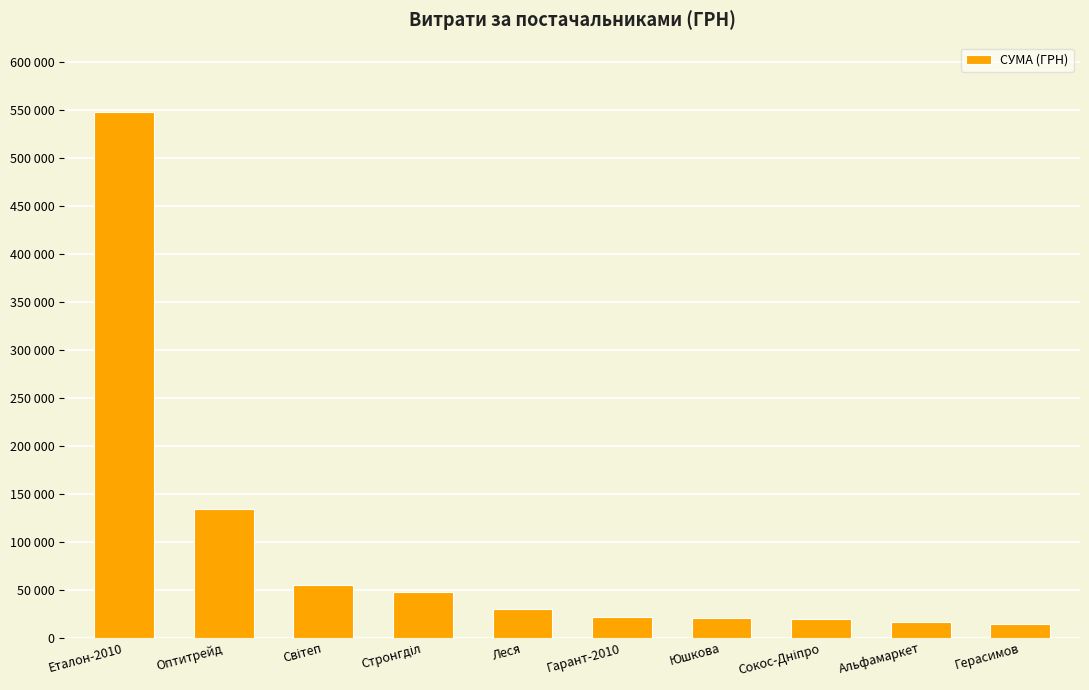

Are the bars horizontal?

No